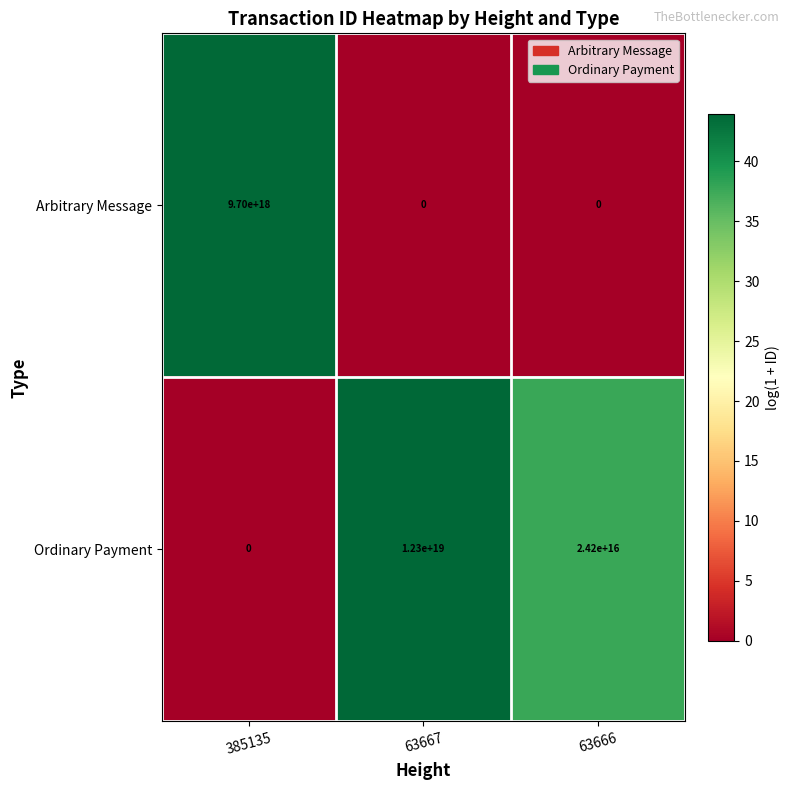

Which series has the widest spread of values?

Ordinary Payment